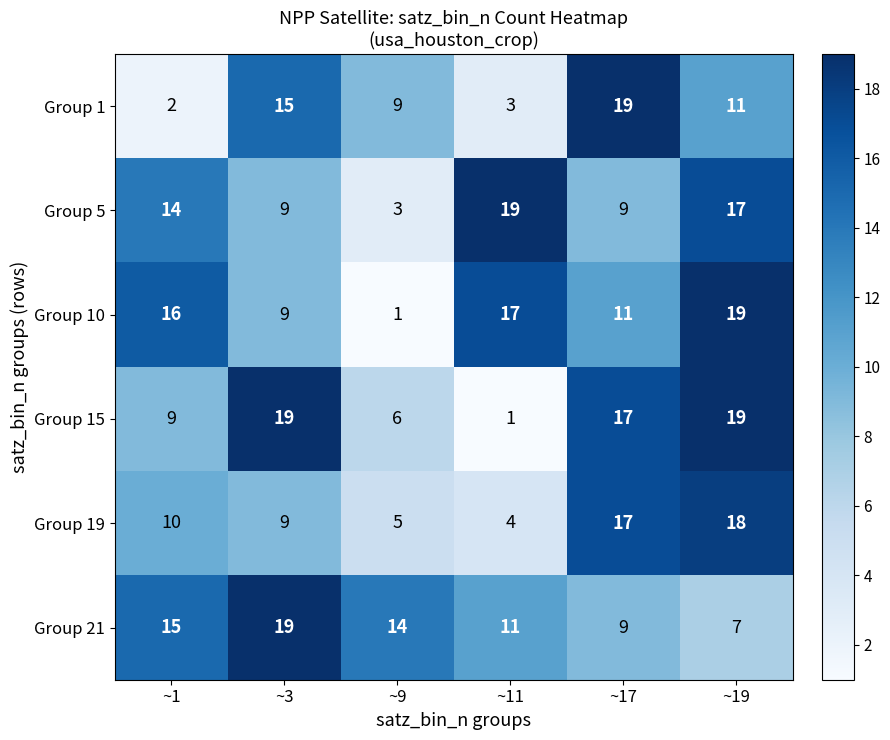

Rank the series at ~9 from lowest to highest value.

Group 10, Group 5, Group 19, Group 15, Group 1, Group 21